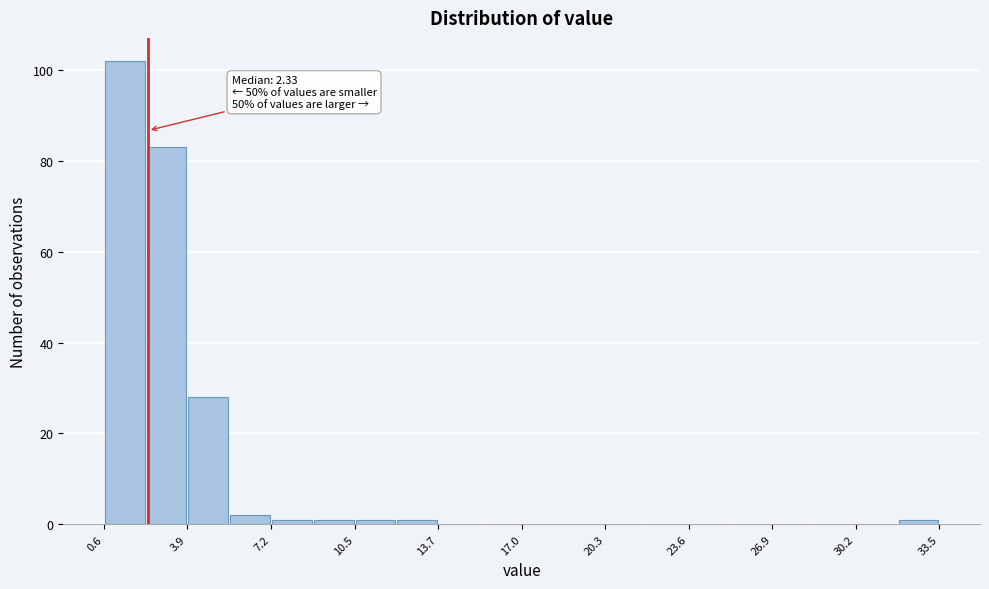

Around what value on the x-axis is the tallest bar? Give the approximate position of its centre, as read against the axis.

1.5